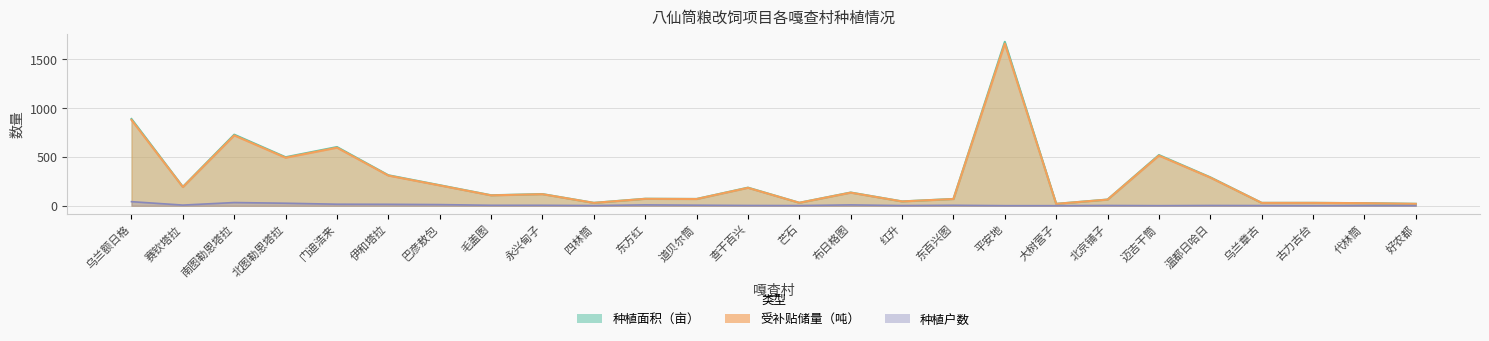

At how many categories does at least one series exceed 1672?

1